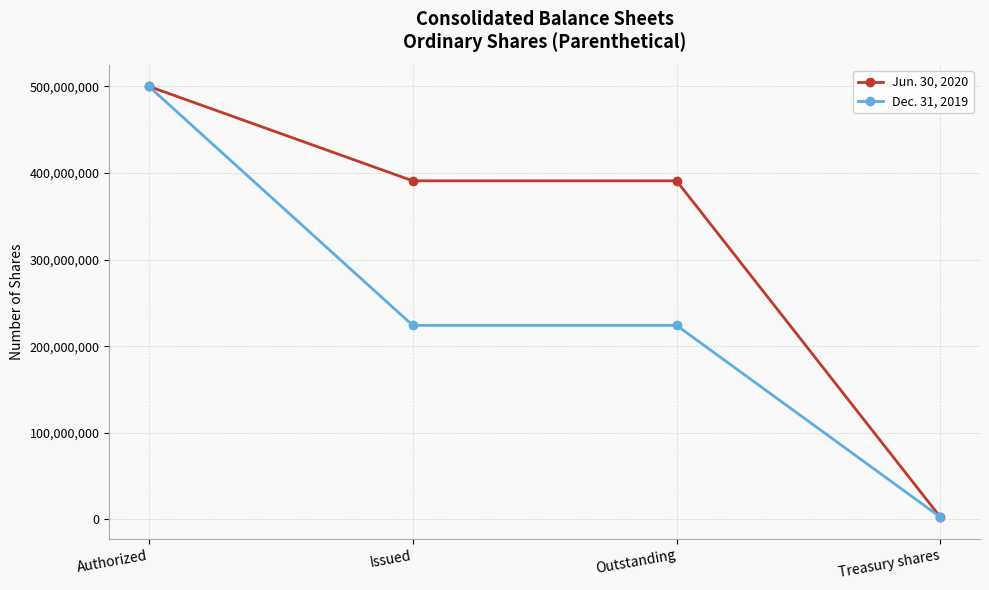

What is the label of the 2nd point from the right?

Outstanding